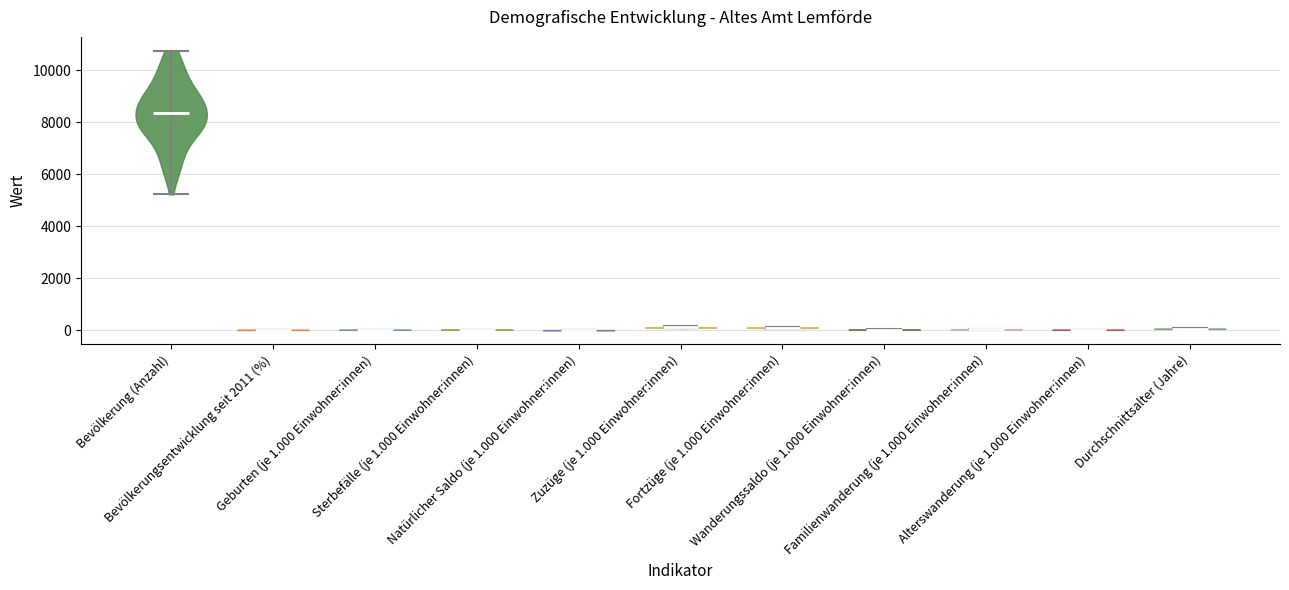

Where does the median line of the violin for Bevölkerung (Anzahl) sit on the y-axis? The values are not printed on the chart, so give them approximately, as read against the axis.

8400